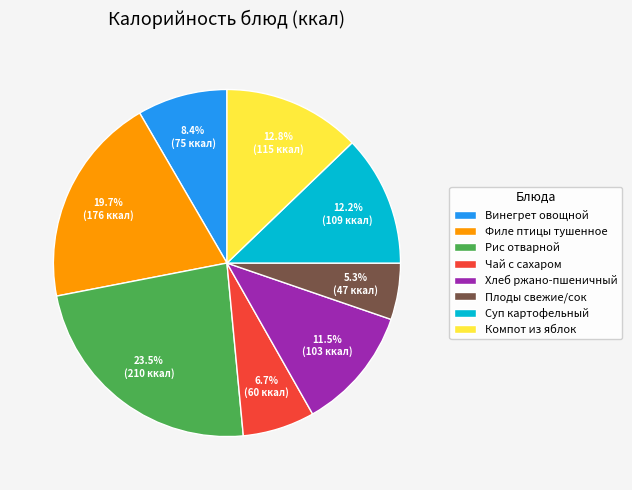

Is there any slice that represents more than half of the pie?

No